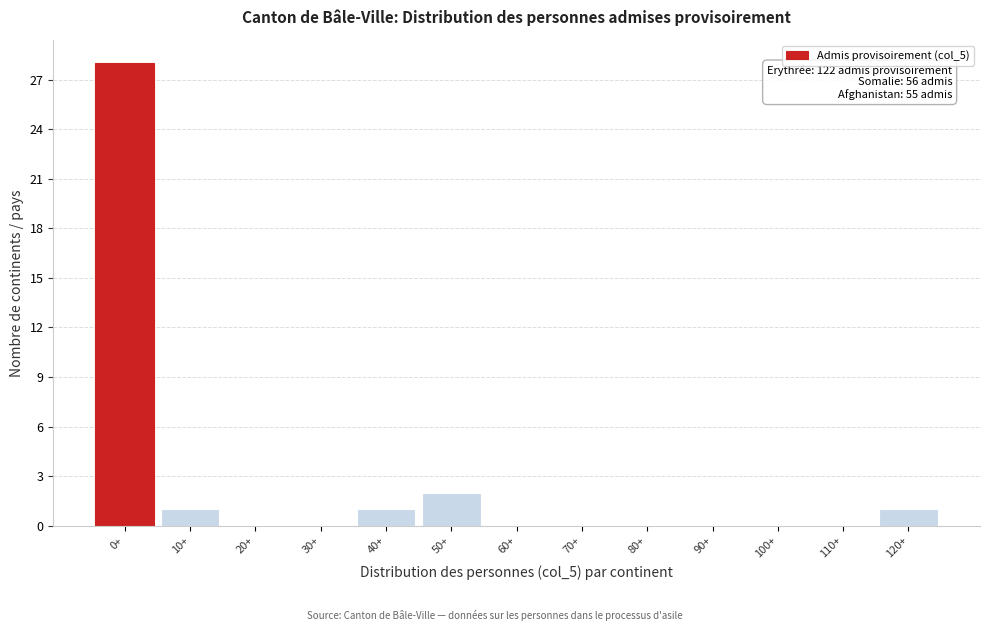

Reading left to right, transcribe all the data shown in this chart.

0+=28	10+=1	20+=0	30+=0	40+=1	50+=2	60+=0	70+=0	80+=0	90+=0	100+=0	110+=0	120+=1